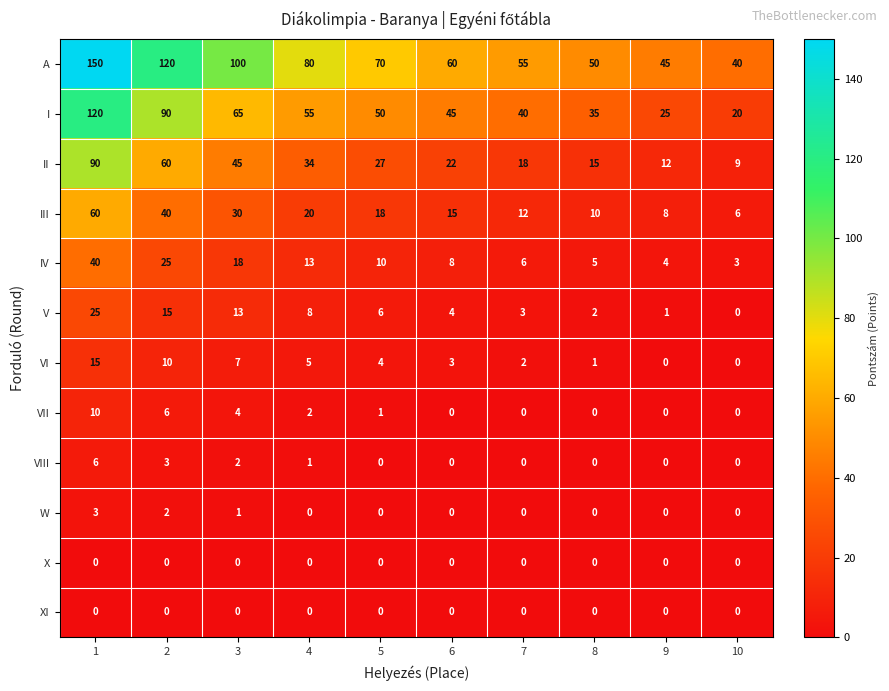

List the labels in order of A value, smallest first.

10, 9, 8, 7, 6, 5, 4, 3, 2, 1